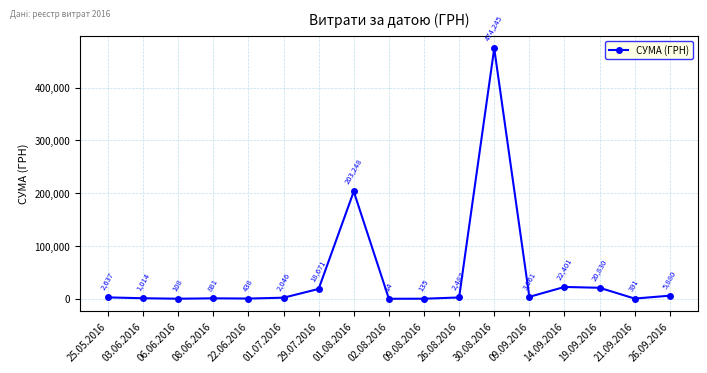

How many points are lower than both their immediate neighbors (excluding endpoints)?

5